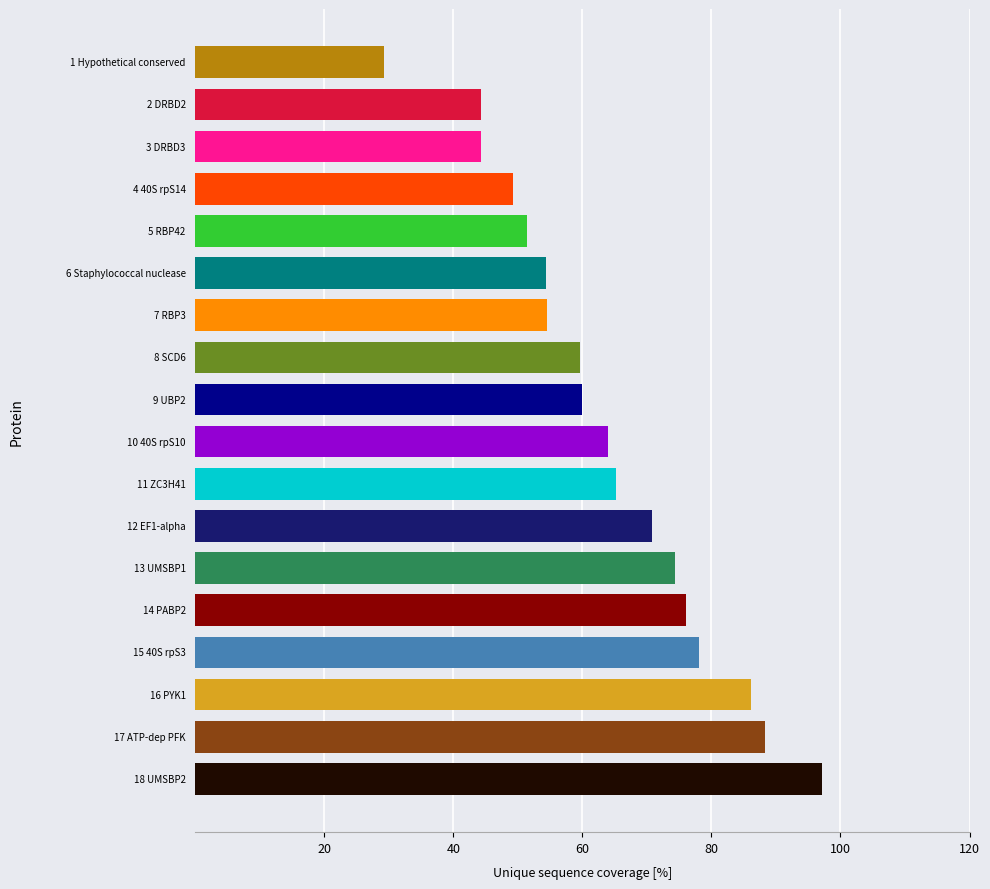

Which has a higher value, 10 40S rpS10 or 13 UMSBP1?

13 UMSBP1